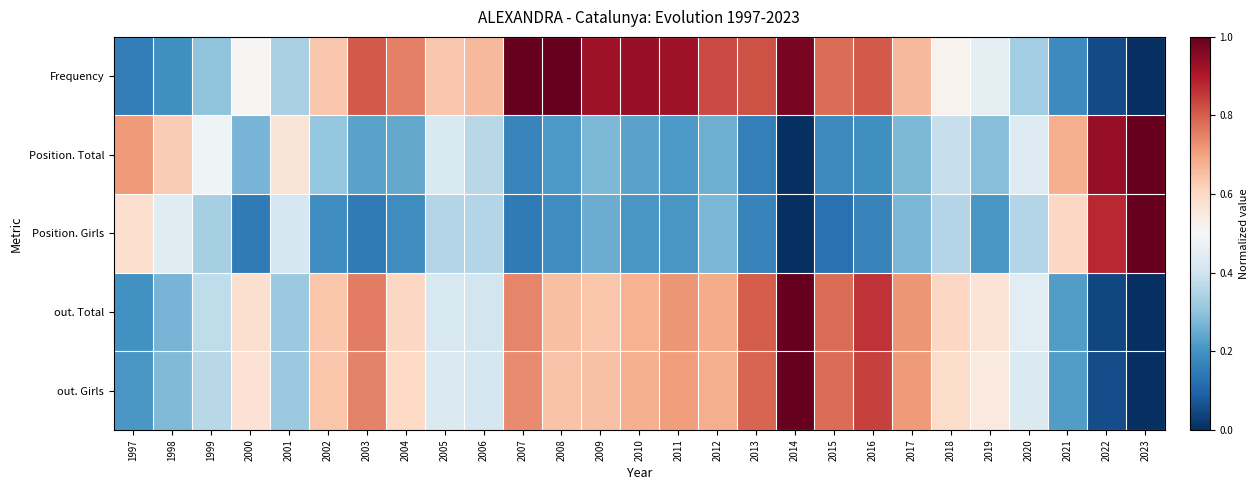

Which series changed the most between 2007 and 2019?

Frequency